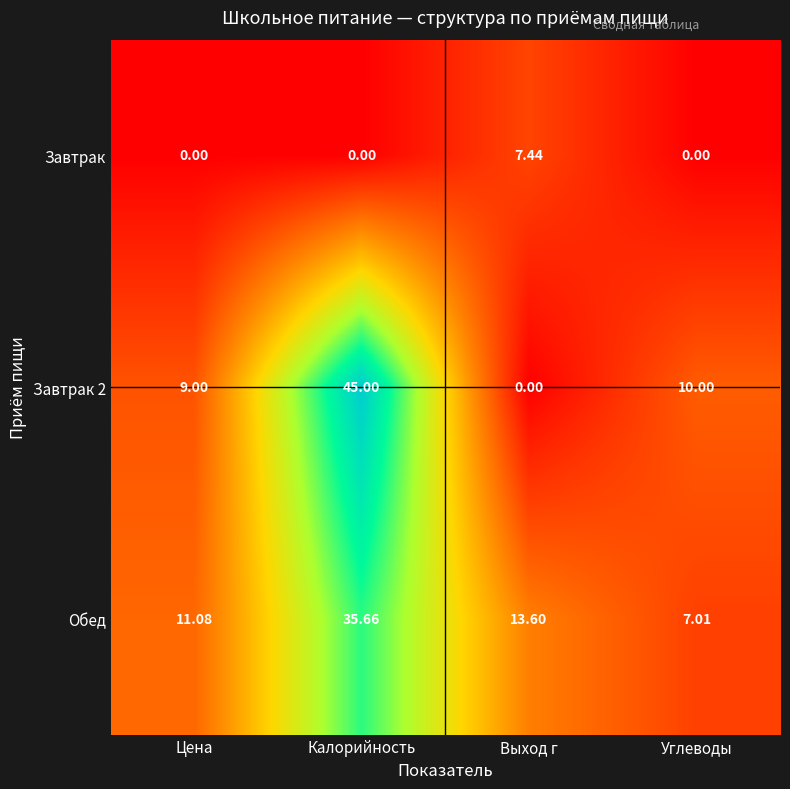

How many data points does each series have?

4